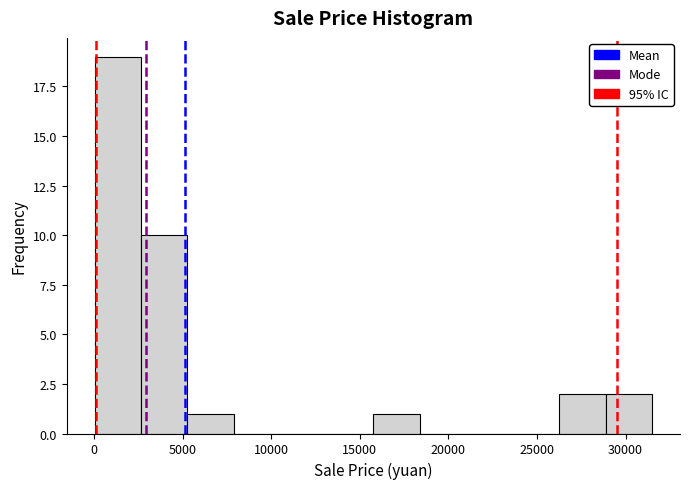

What is the height of the bar covering 26500 to 29000 on the x-axis? Neither the bar edges nor the heights are printed on the chart, so give them approximately, as read against the axes.

2